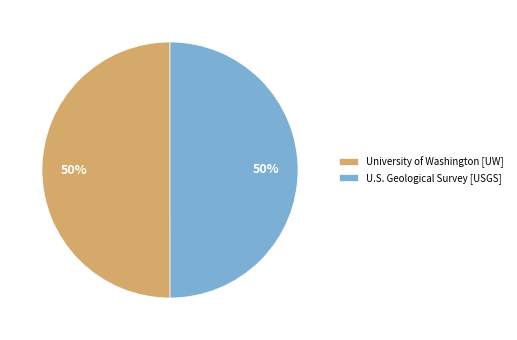

What is the ratio of the value at U.S. Geological Survey [USGS] to the value at University of Washington [UW]?

1.0